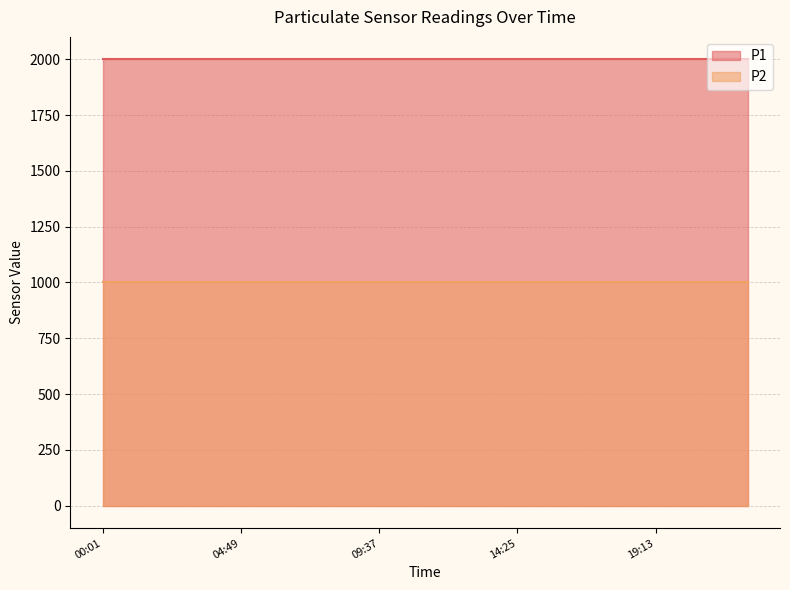

What is the approximate value of P1 at 08:01?

1999.9